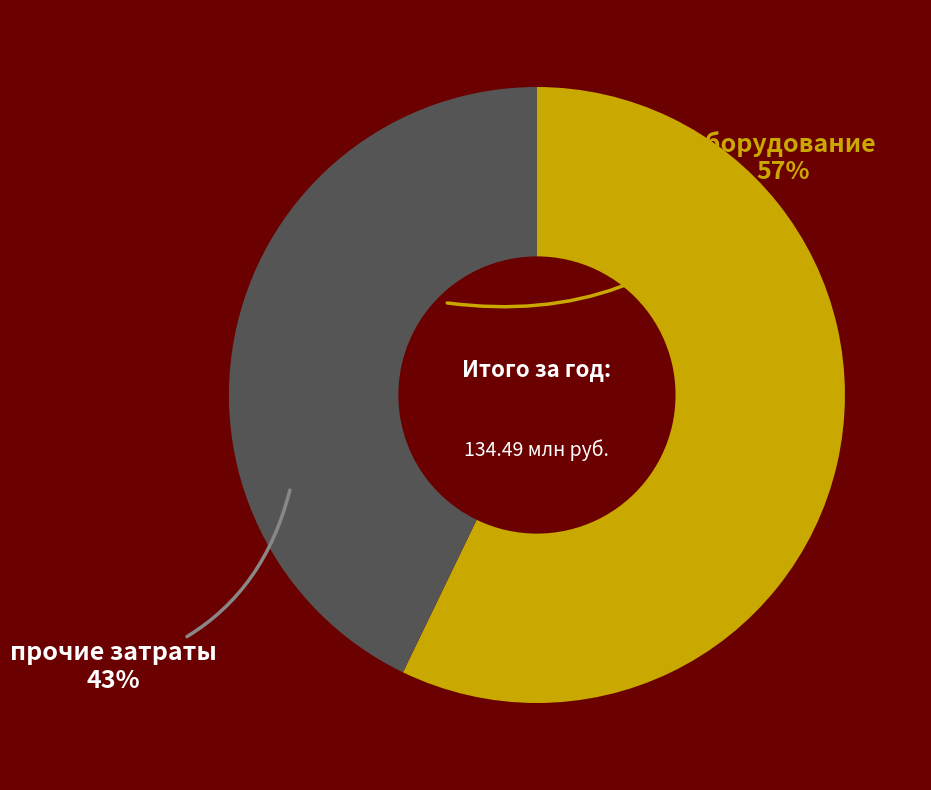

Is there a majority slice in this chart?

Yes